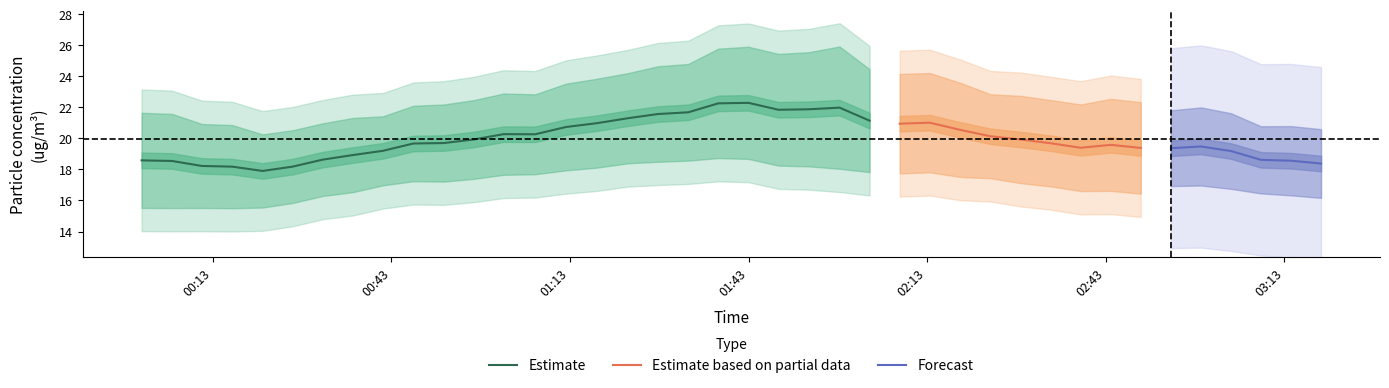

What is the lowest value of the Estimate series?

17.9